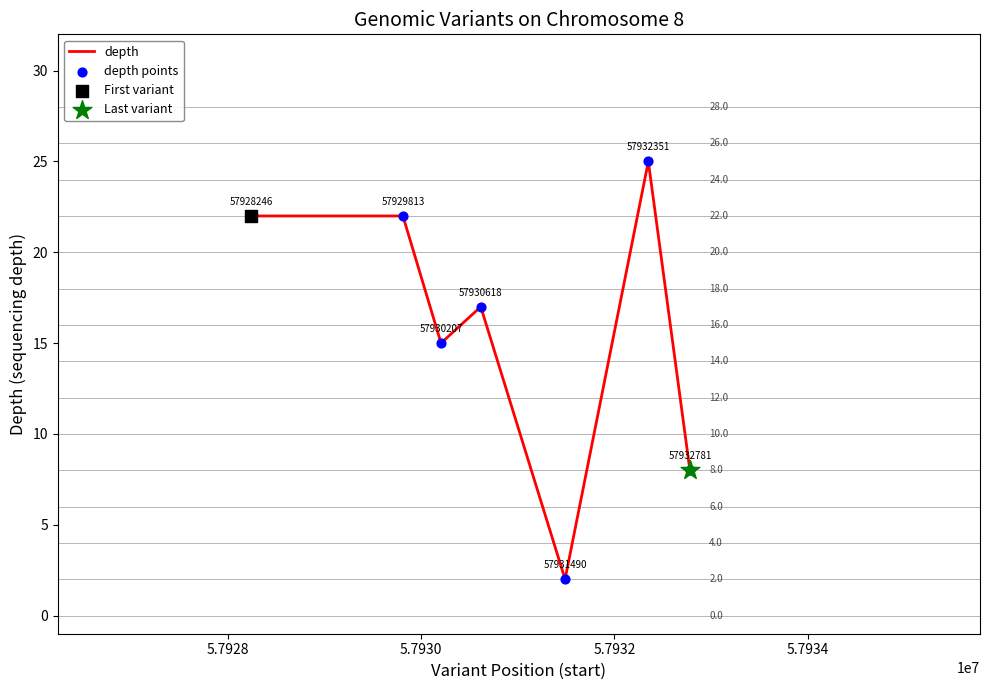

What is the average value?

16